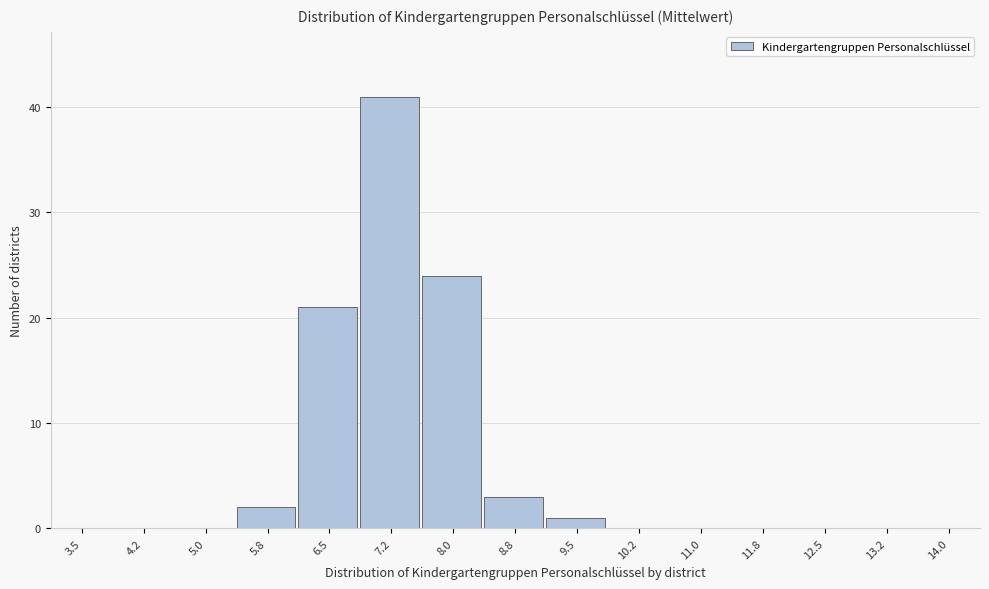

Reading right to left, transcribe all the data shown in this chart.

14.0=0	13.2=0	12.5=0	11.8=0	11.0=0	10.2=0	9.5=1	8.8=3	8.0=24	7.2=41	6.5=21	5.8=2	5.0=0	4.2=0	3.5=0